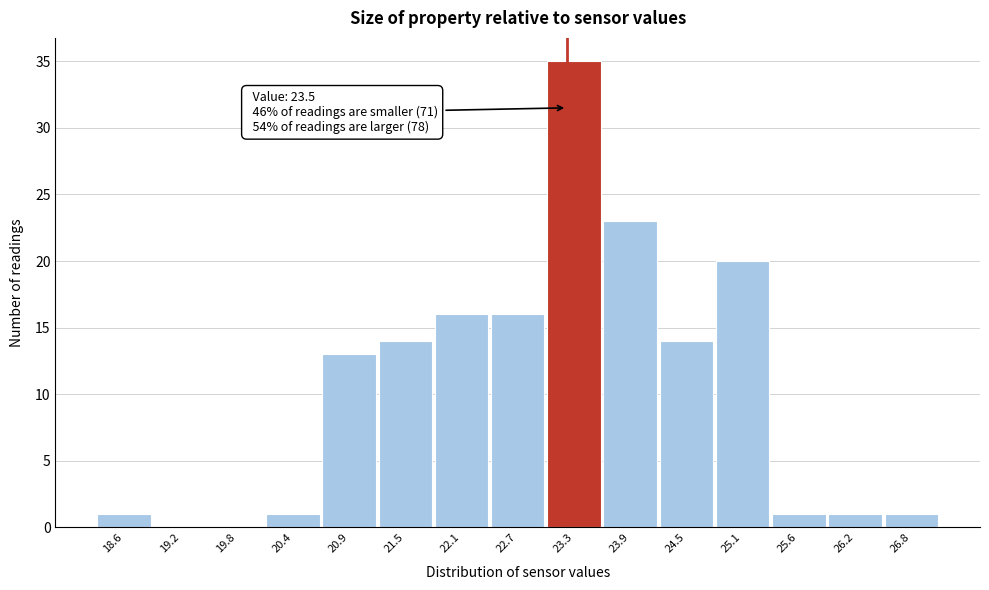

Reading left to right, what are all the values shown in this chart?

18.6=1	19.2=0	19.8=0	20.4=1	20.9=13	21.5=14	22.1=16	22.7=16	23.3=35	23.9=23	24.5=14	25.1=20	25.6=1	26.2=1	26.8=1